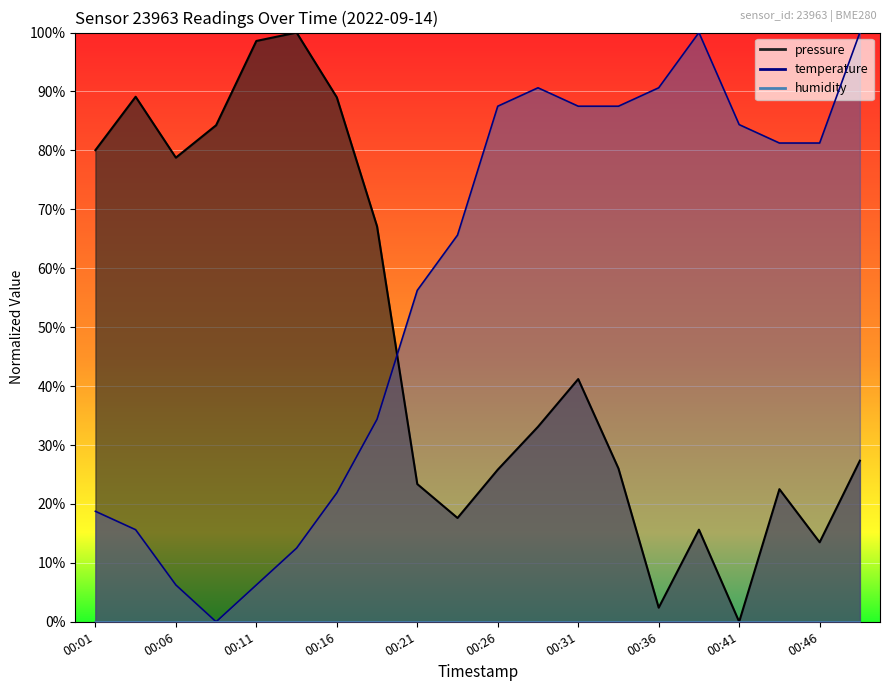

What is the difference between the maximum and minimum values in the temperature series?

100.0